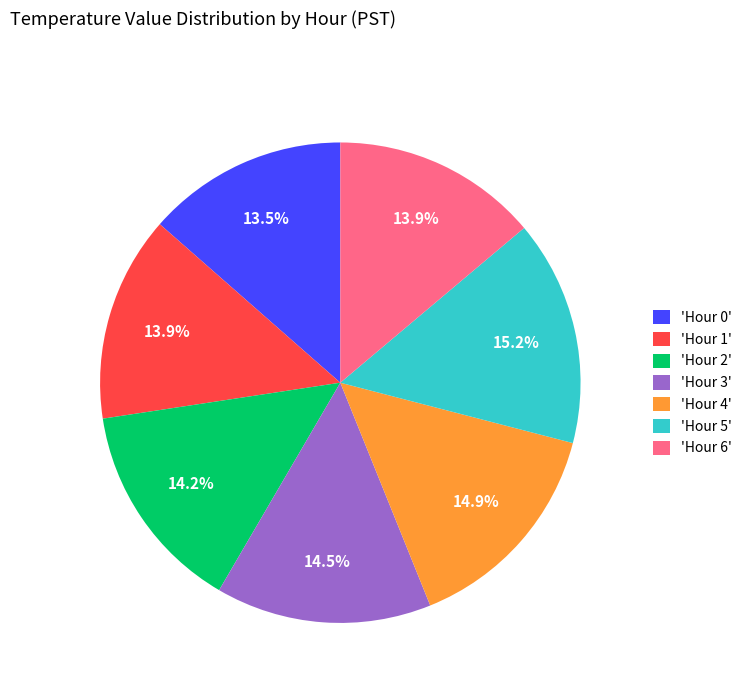

Is there a majority slice in this chart?

No